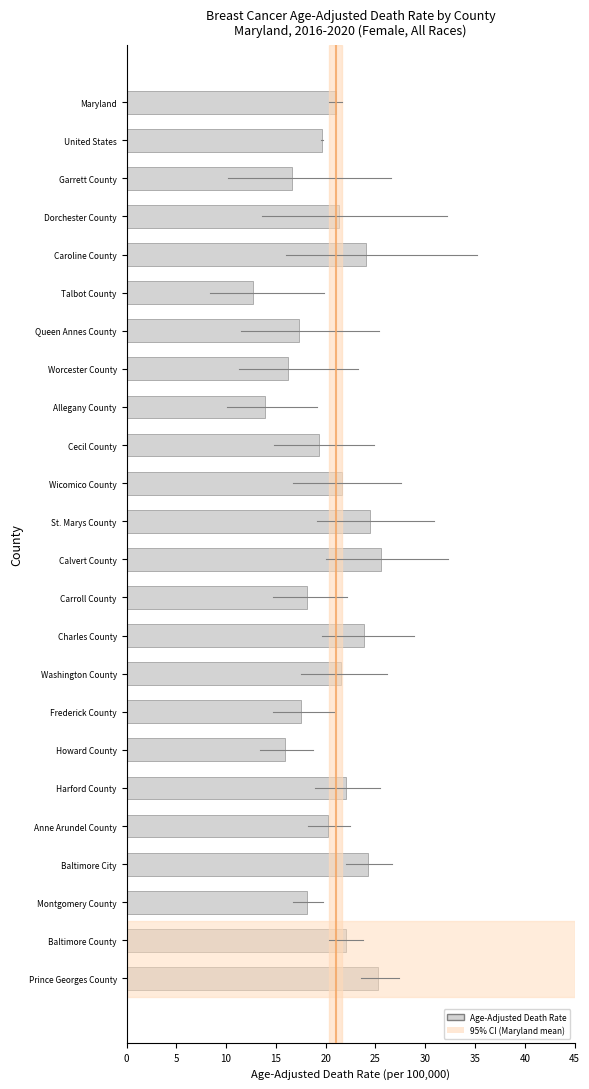

How many data points does each series have?

24